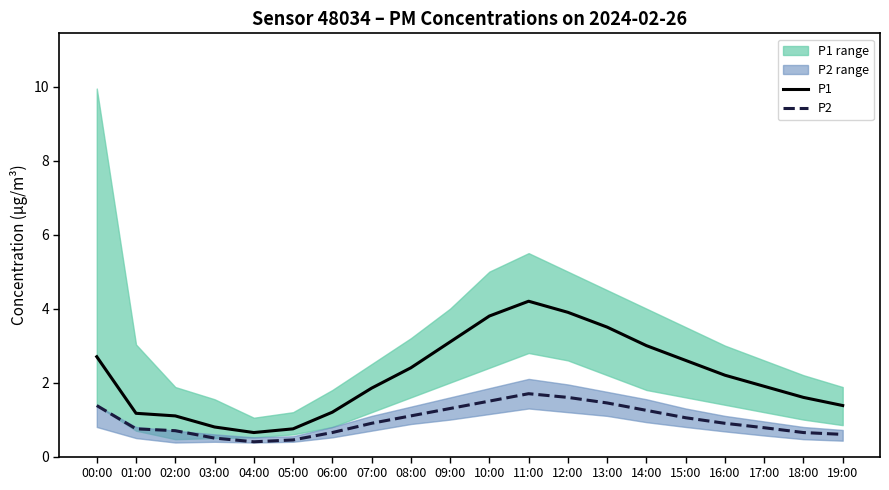

Is the value of P1 at 07:00 greater than the value of P2 at 09:00?

Yes